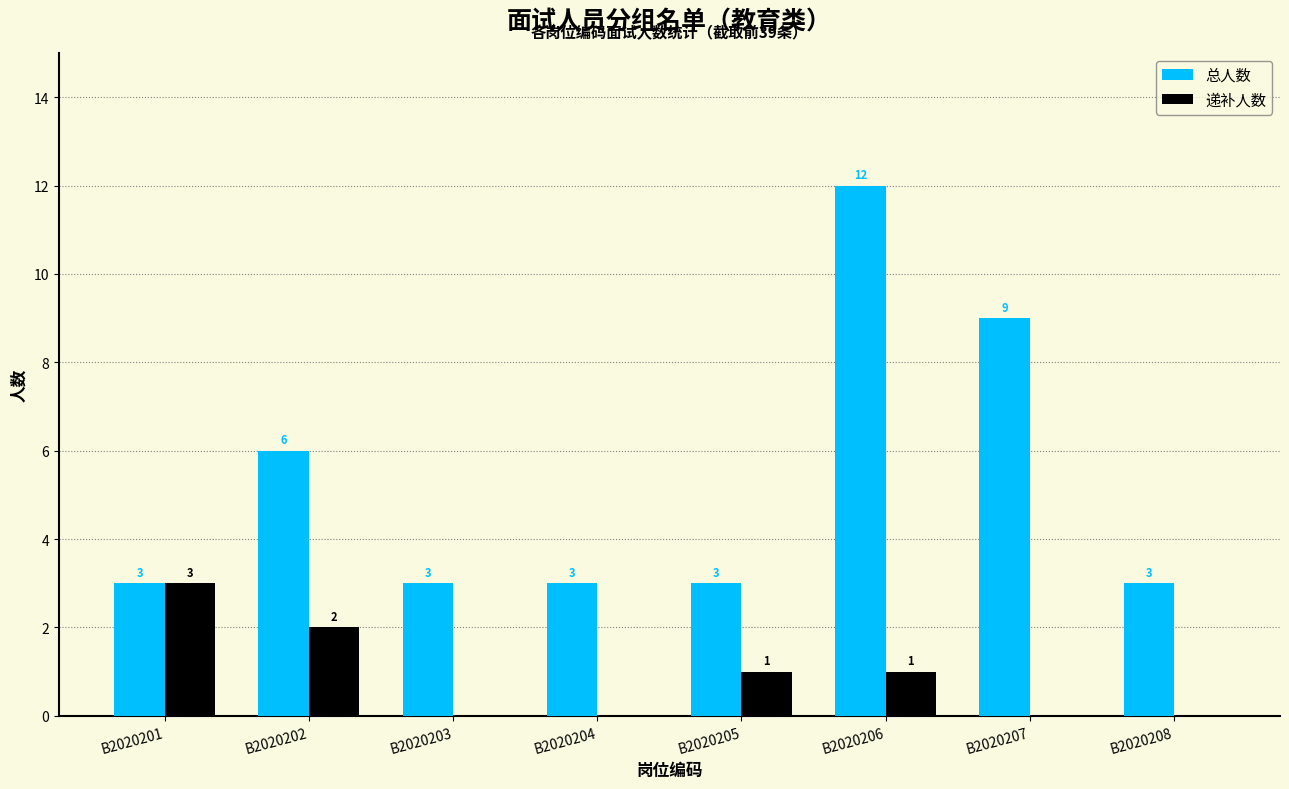

Count the number of categories in the chart.

8